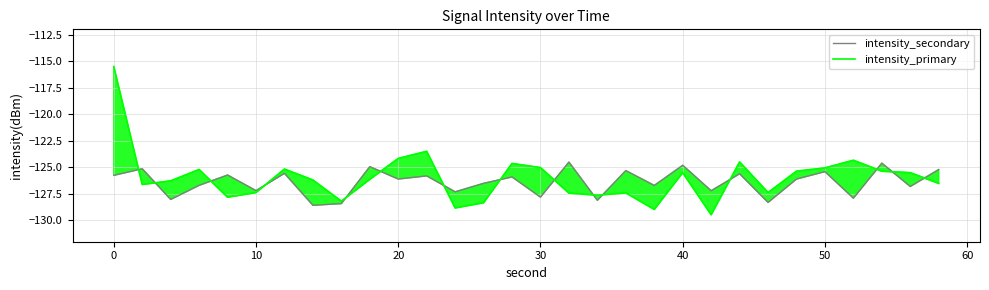

How many interior local peaks does the intensity_secondary series have?

12